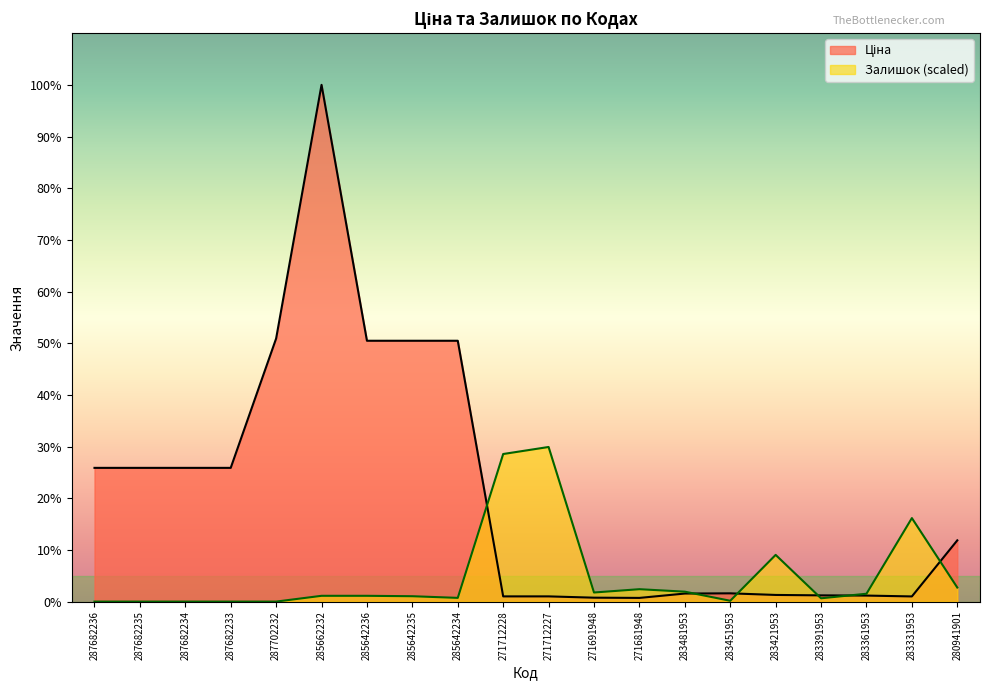

What is the label of the 13th point from the left?

271681948